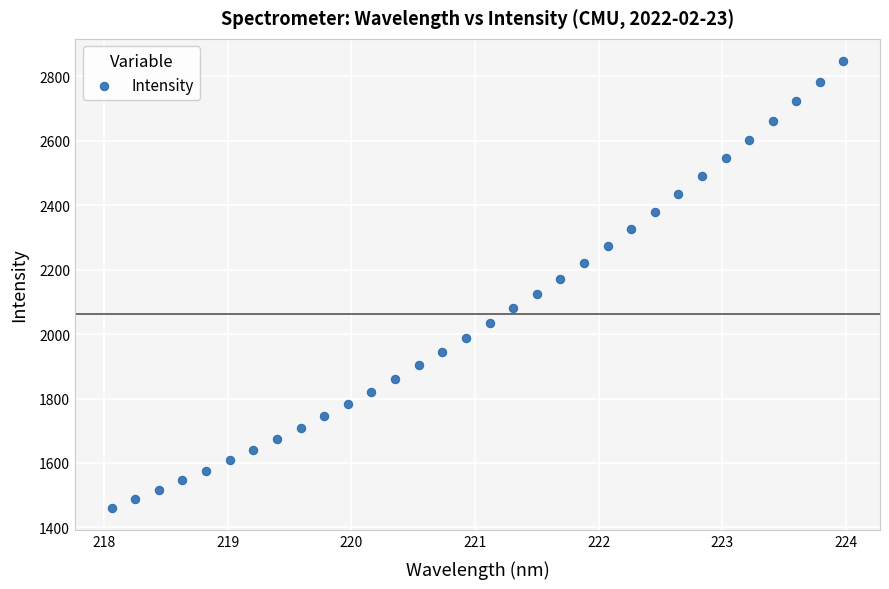

What is the range of X values (max minus min)?

5.9